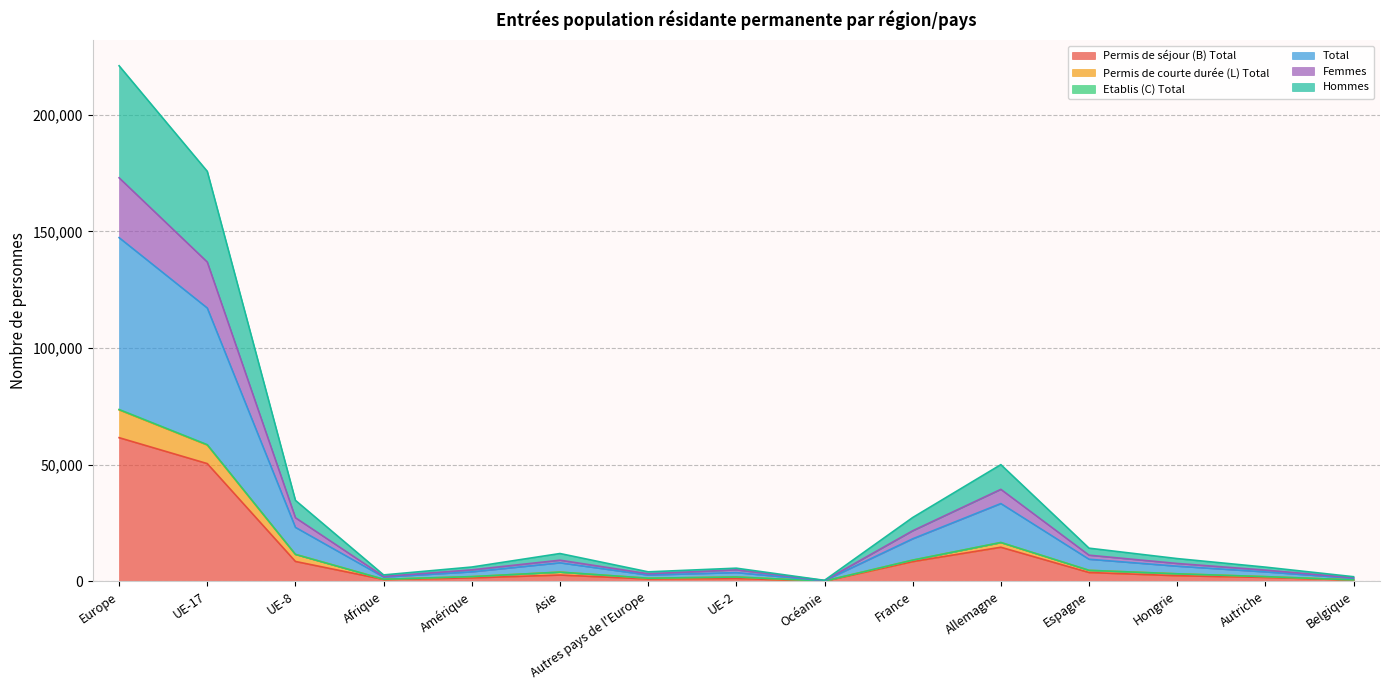

Does the chart have visible grid lines?

Yes